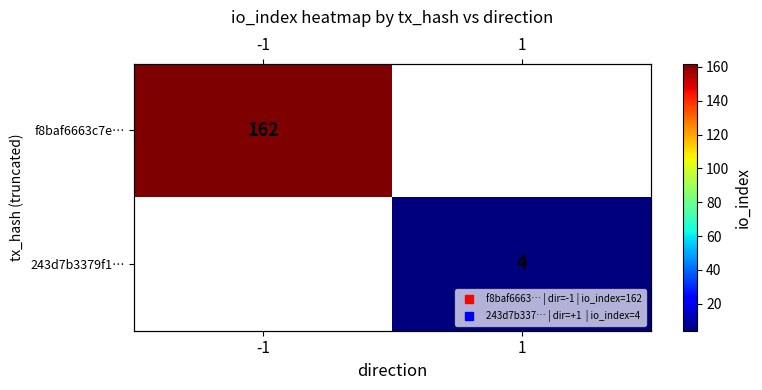

Between 1 and -1, which is larger?

-1